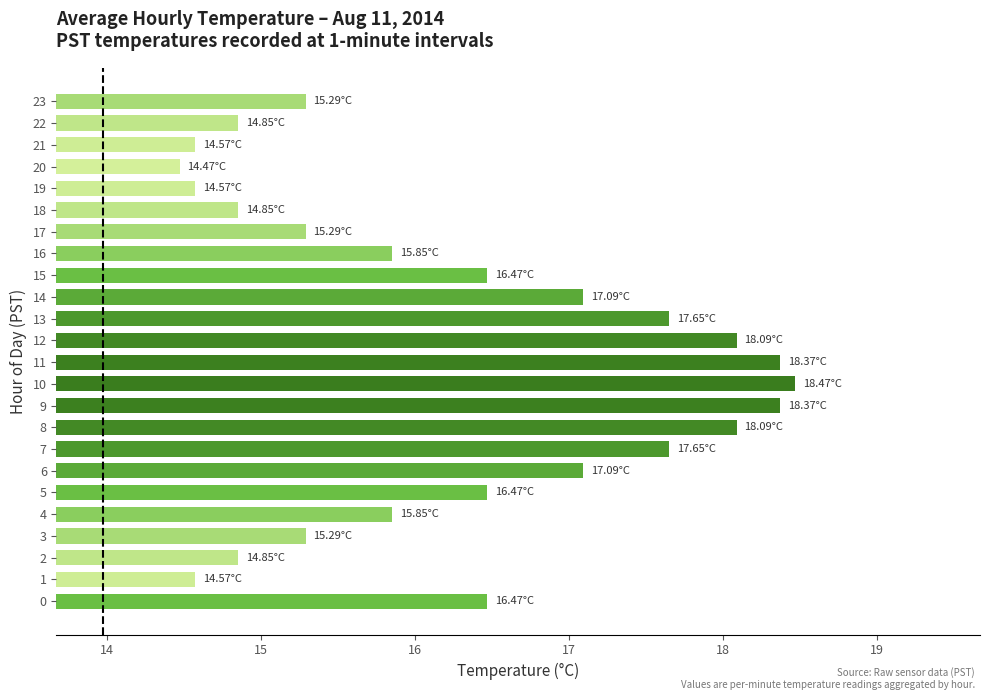

What is the average value?

16.3